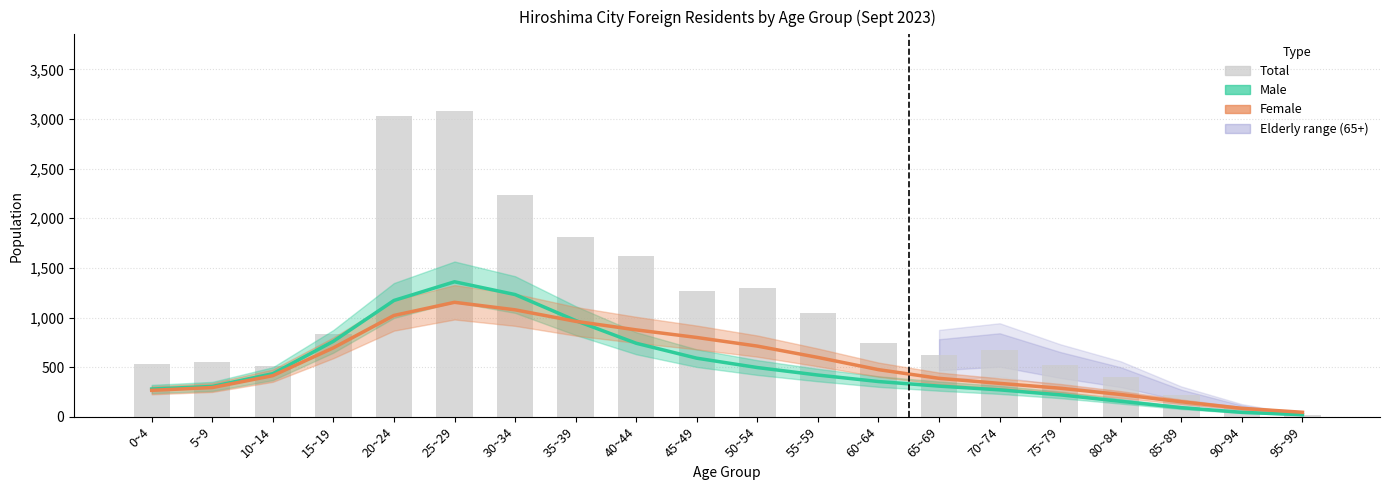

What is the label of the 16th bar from the right?

20~24